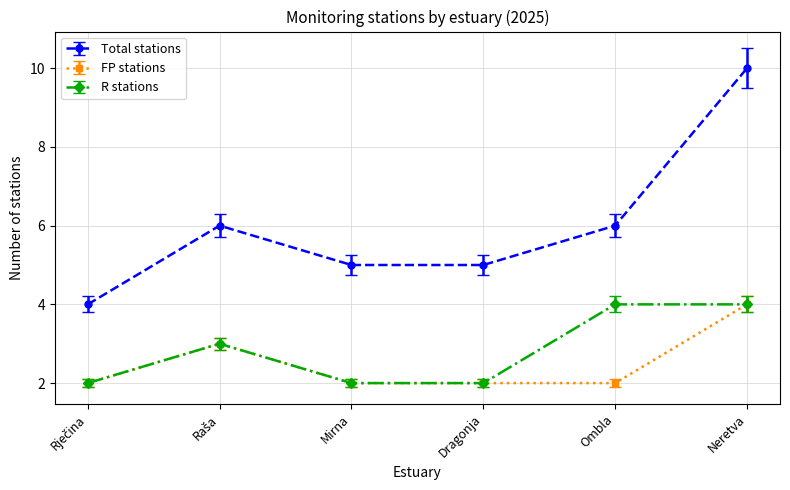

Reading left to right, list all the values displayed in this chart.

Total stations: 4	6	5	5	6	10
FP stations: 2	3	2	2	2	4
R stations: 2	3	2	2	4	4